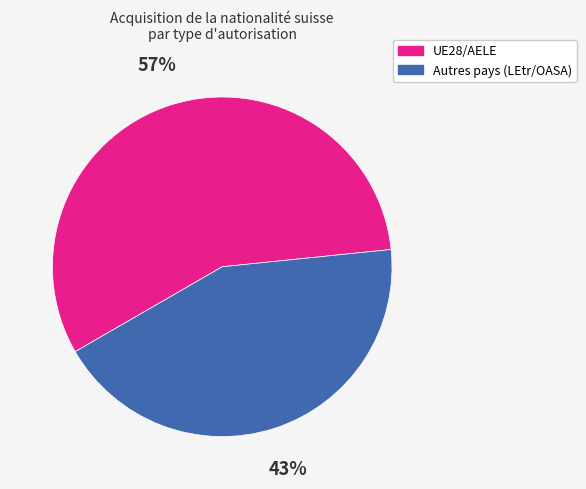

Rank the categories by value from highest to lowest.

UE28/AELE, Autres pays (LEtr/OASA)